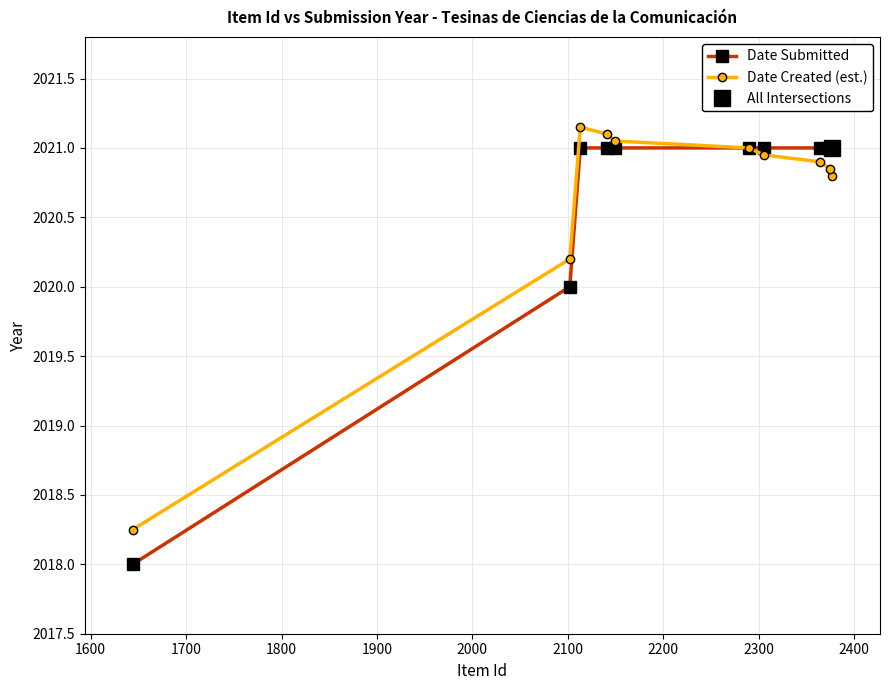

Is it true that Date Submitted equals 2650.4 at 1700?

False